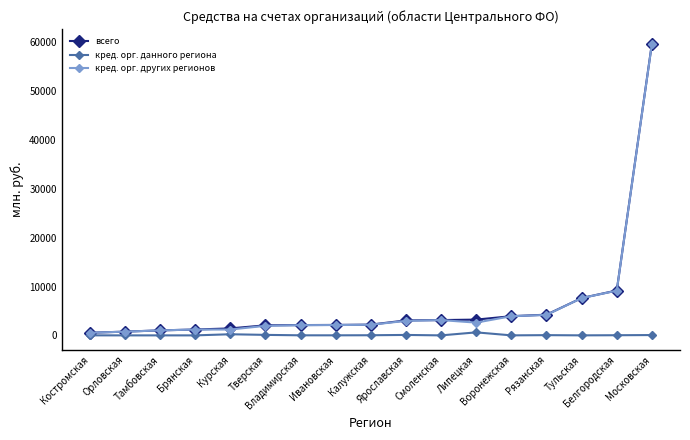

What is the sum of the всего values at Курская and Владимирская?

3536